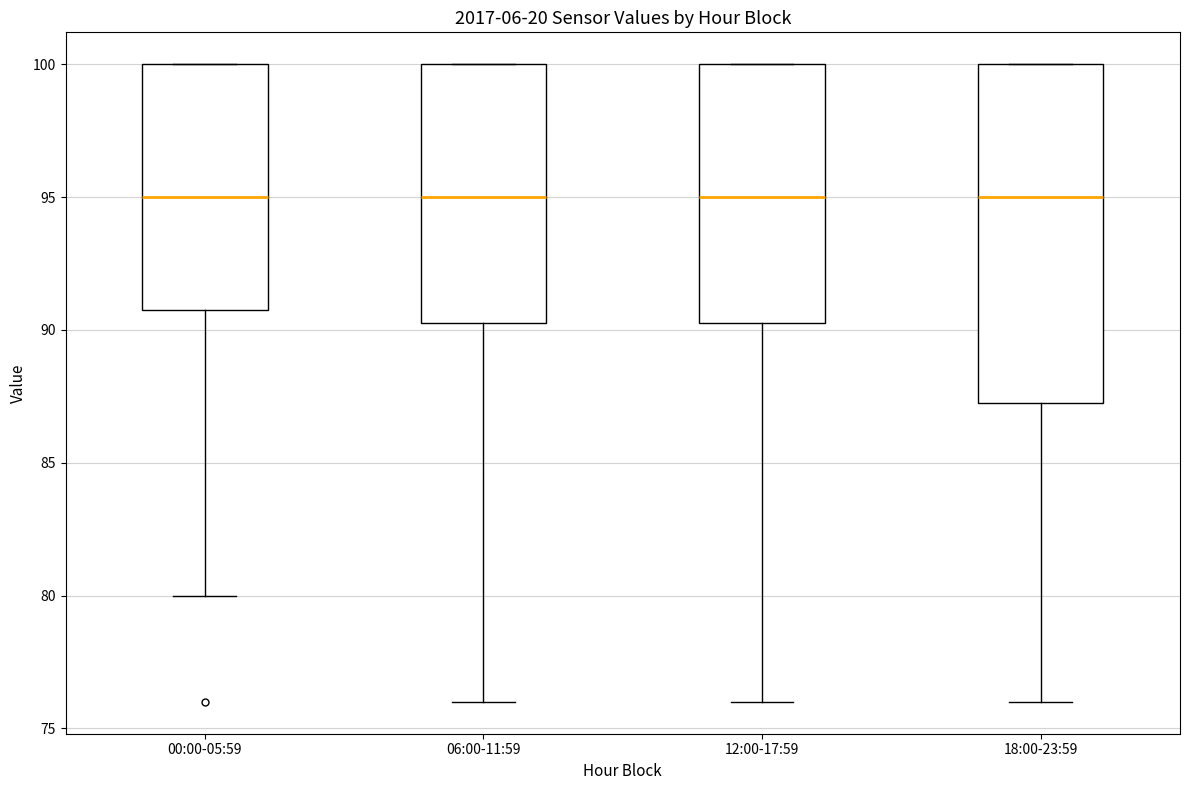

Reading left to right, read every box against the y-axis: the position of its median line, the range the box covers, and the ends of its whiskers. The values are not printed on the chart, so give them approximately, as read against the axis.

00:00-05:59: median 95.0, box 91.0 to 100.0, whiskers 80.0 to 100.0
06:00-11:59: median 95.0, box 90.5 to 100.0, whiskers 76.0 to 100.0
12:00-17:59: median 95.0, box 90.5 to 100.0, whiskers 76.0 to 100.0
18:00-23:59: median 95.0, box 87.5 to 100.0, whiskers 76.0 to 100.0